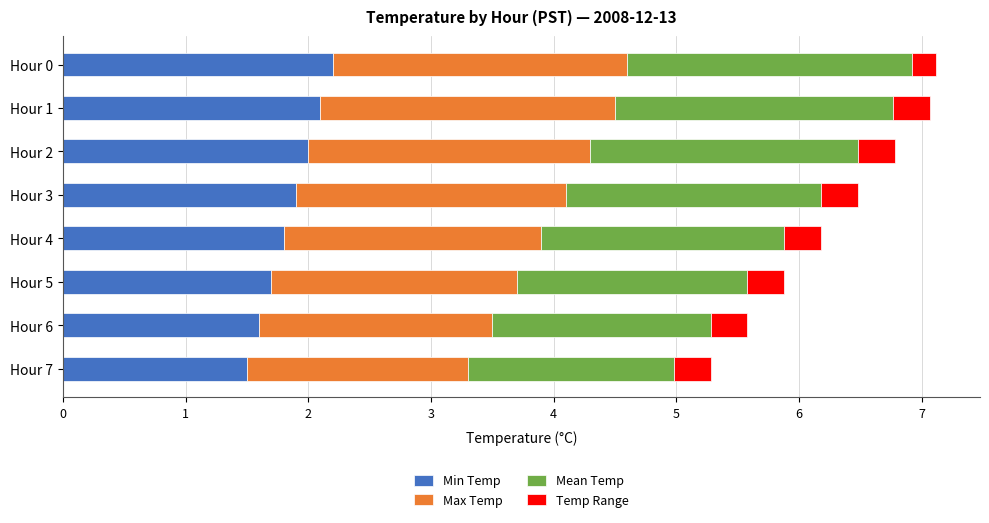

What is the sum of the Min Temp values at Hour 0 and Hour 2?

4.2